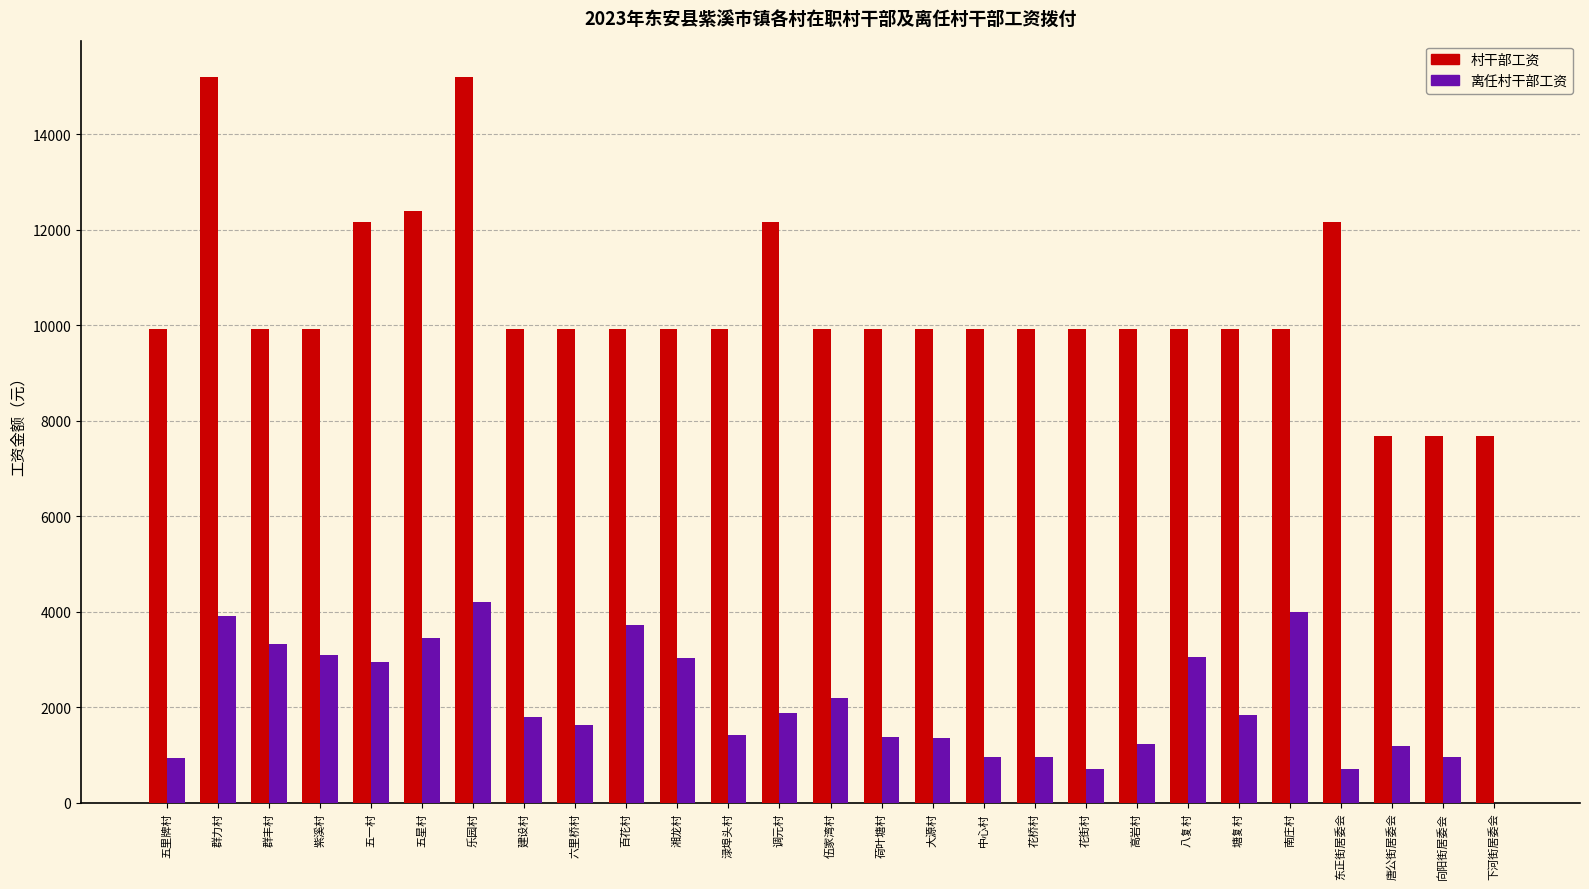

What is the greatest value displayed?

15200